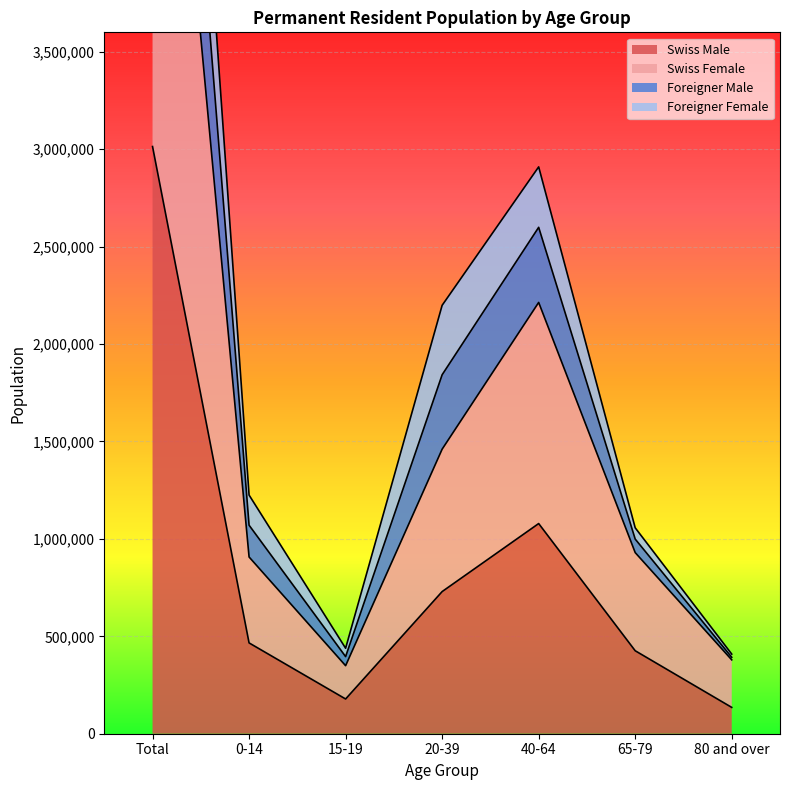

The value of Swiss Male at 20-39 is 729610. True or false?

True